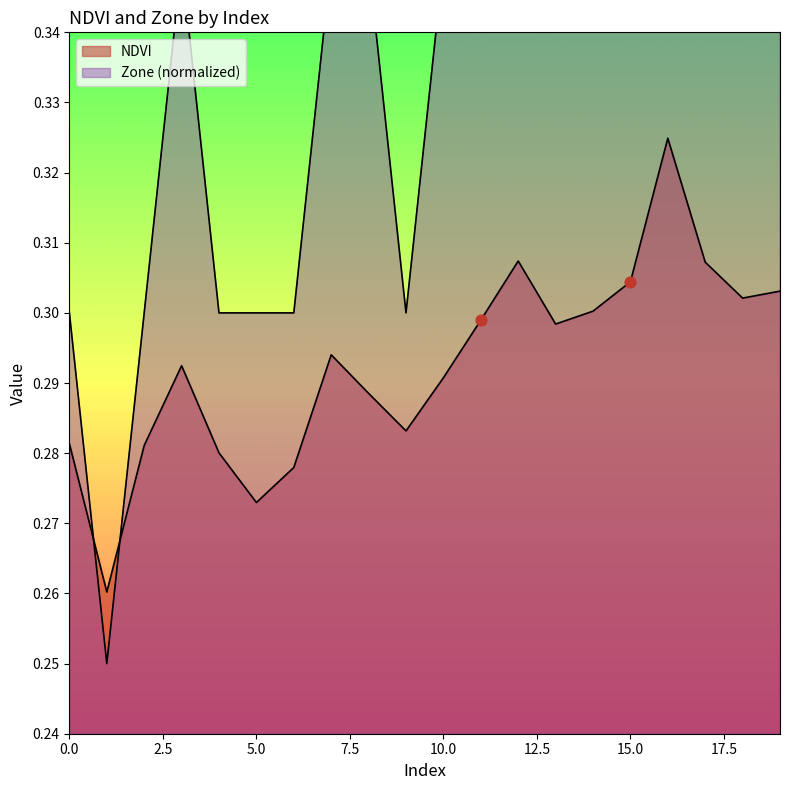

What are all the series names shown in the legend?

NDVI, Zone